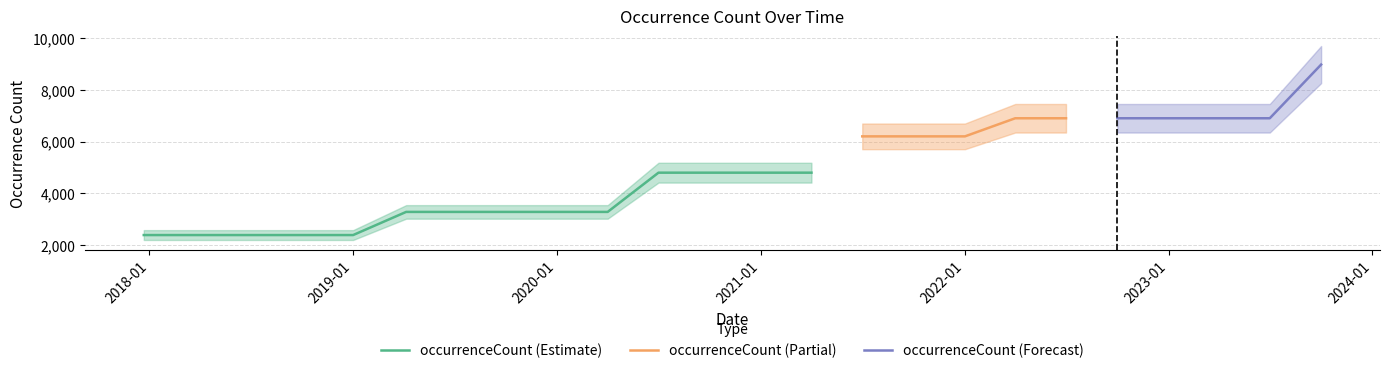

What is the sum of all values?

116523